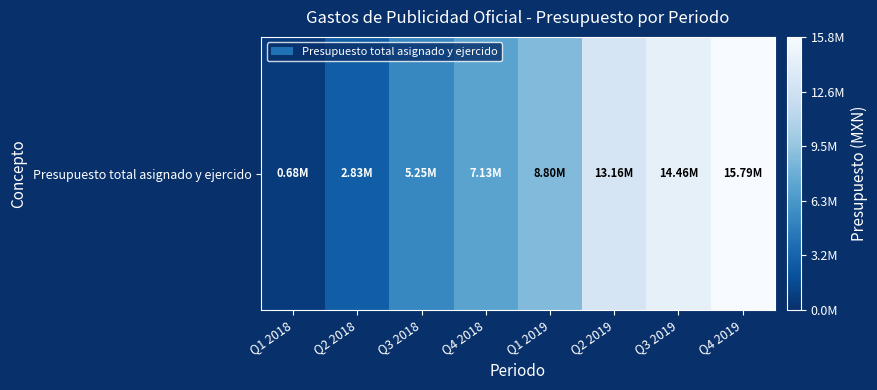

Reading left to right, extract all data points from this chart.

681720	2828696	5253349	7125663	8802901	13159646	14456841	15789134